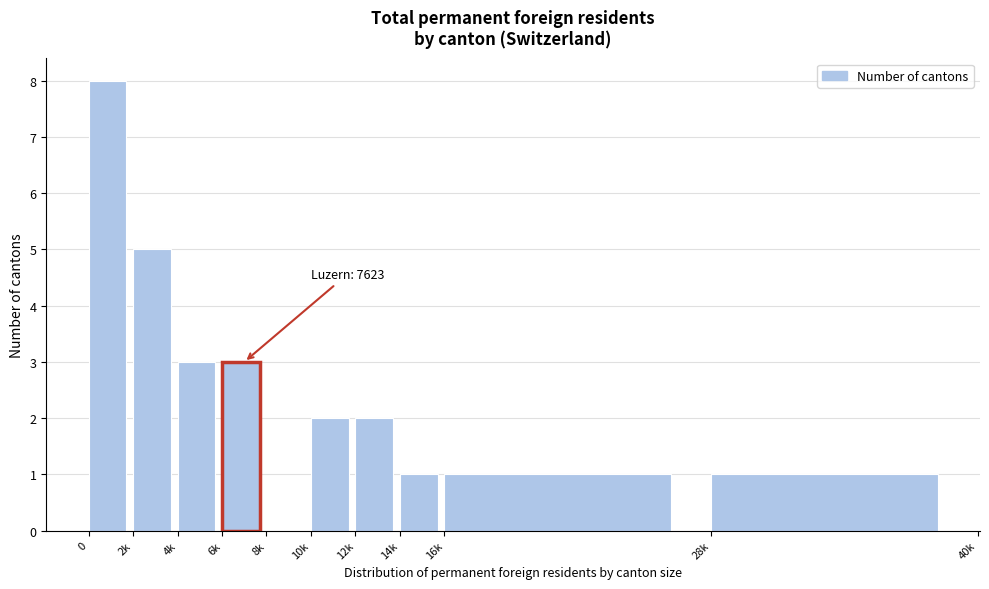

Reading left to right, extract all data points from this chart.

0=8	2k=5	4k=3	6k=3	8k=0	10k=2	12k=2	14k=1	16k=1	28k=1